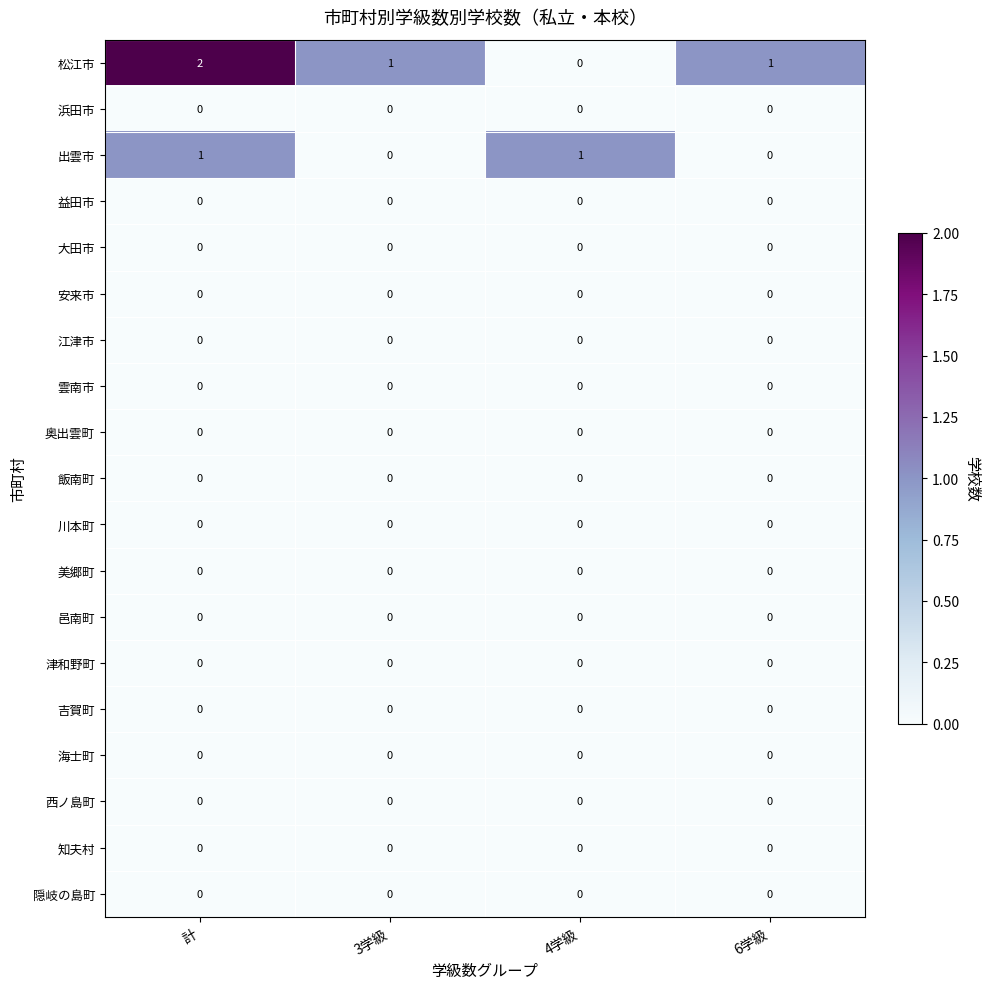

Which series has the largest total across all categories?

松江市